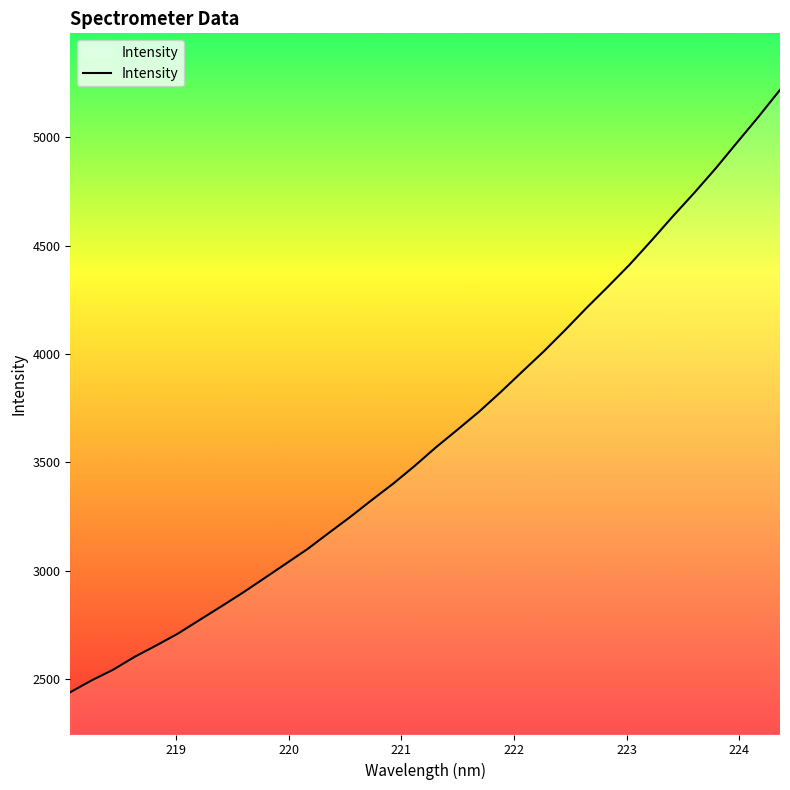

What is the difference between the maximum and minimum values?

2779.9